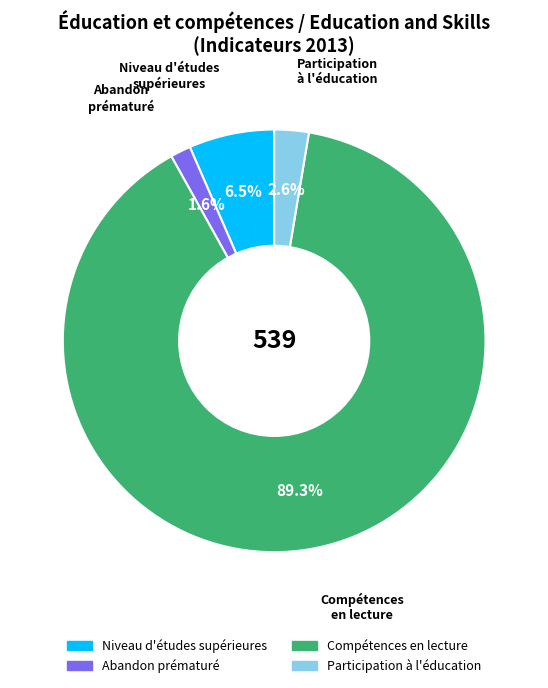

Is there a majority slice in this chart?

Yes